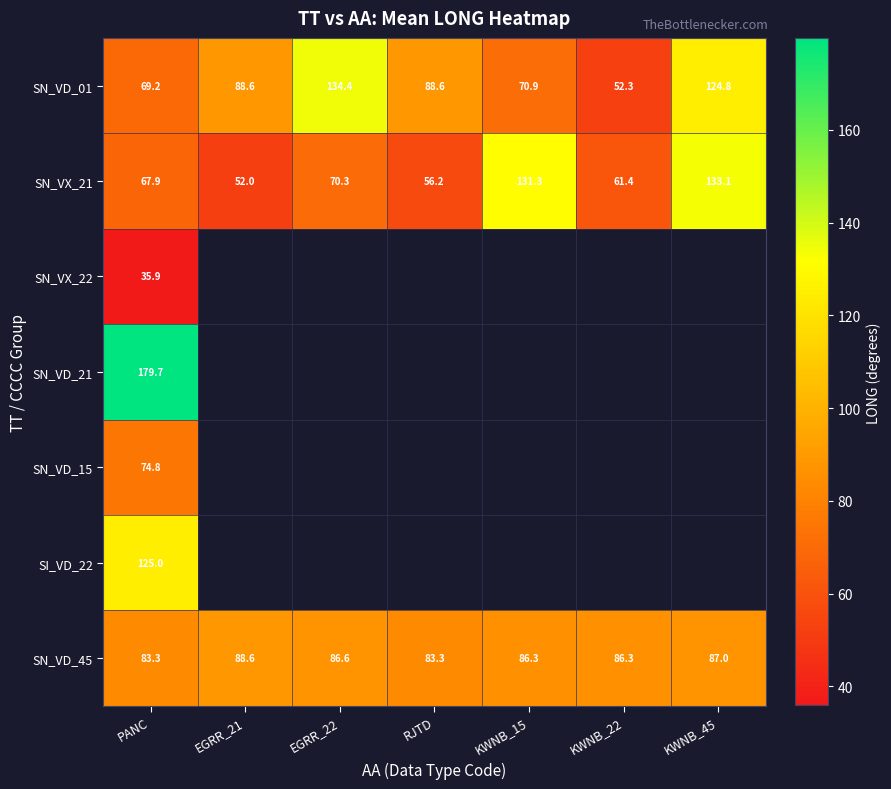

Rank the series at PANC from highest to lowest value.

SN_VD_21, SI_VD_22, SN_VD_45, SN_VD_15, SN_VD_01, SN_VX_21, SN_VX_22